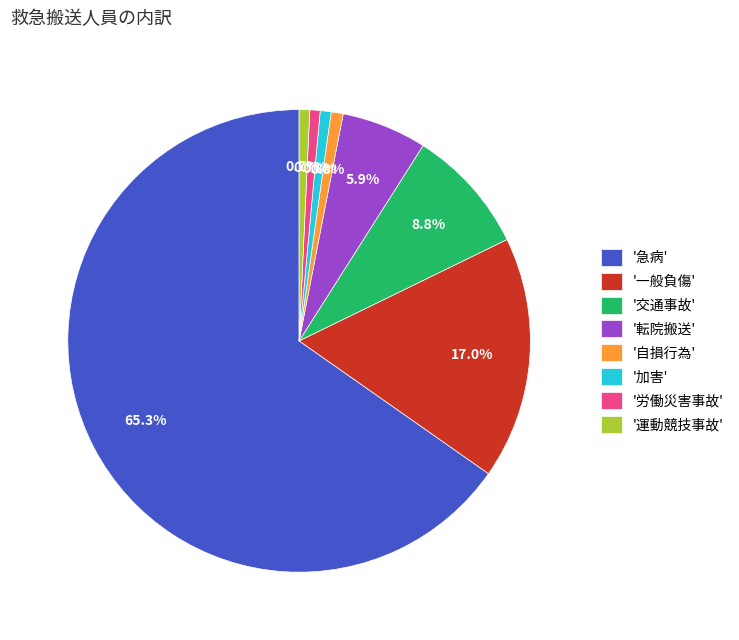

To the nearest percent, what is the average slice percentage?

12%